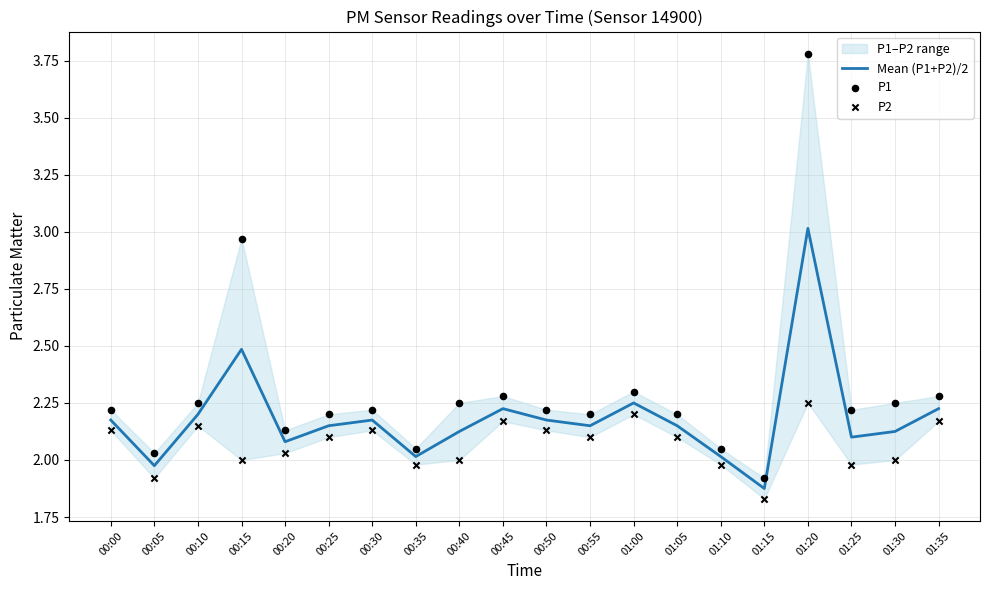

Is the value of P2 at 00:15 greater than the value of P1 at 00:40?

No